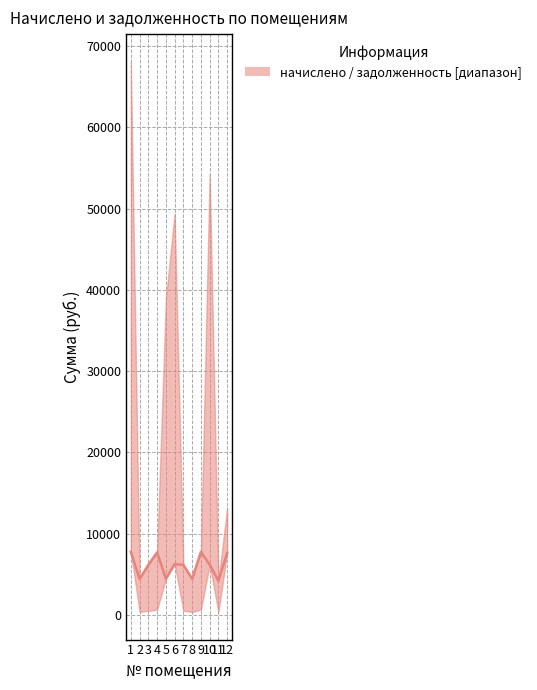

How many interior local valleys (lower than both neighbors) does the data have?

4